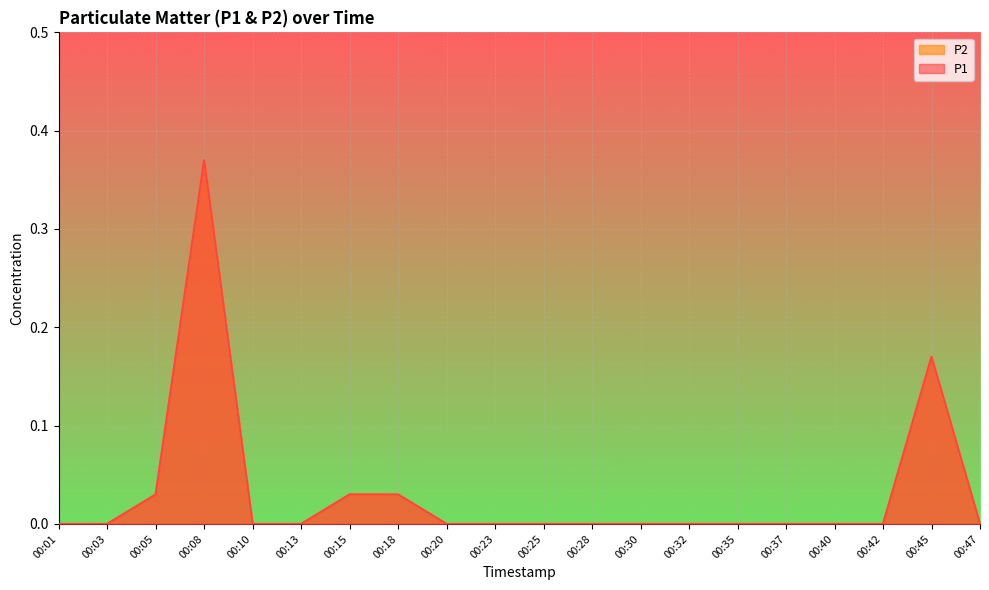

How many data points does each series have?

20